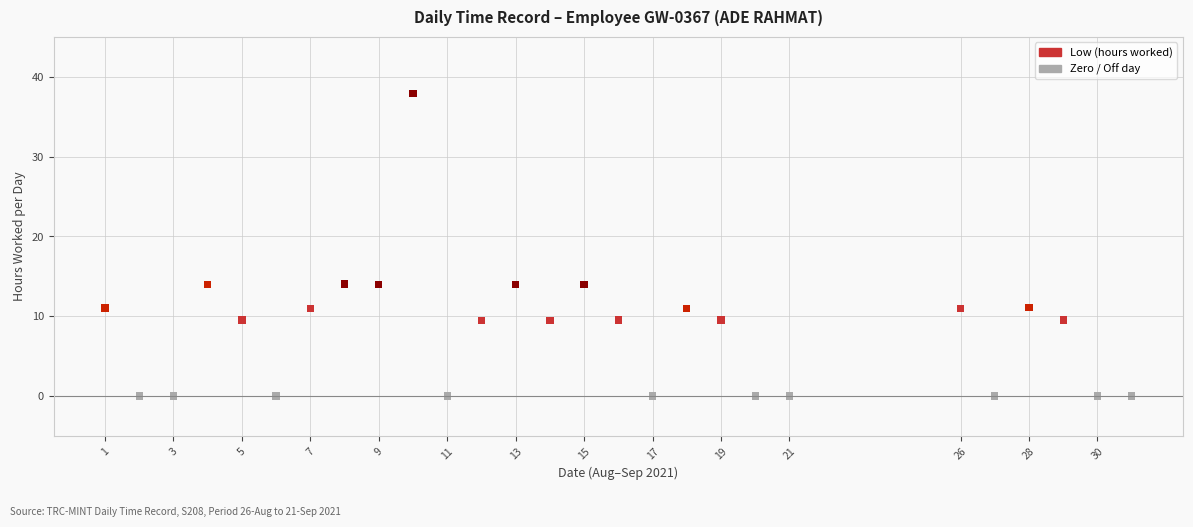

What is the range of Y values (max minus min)?

37.9